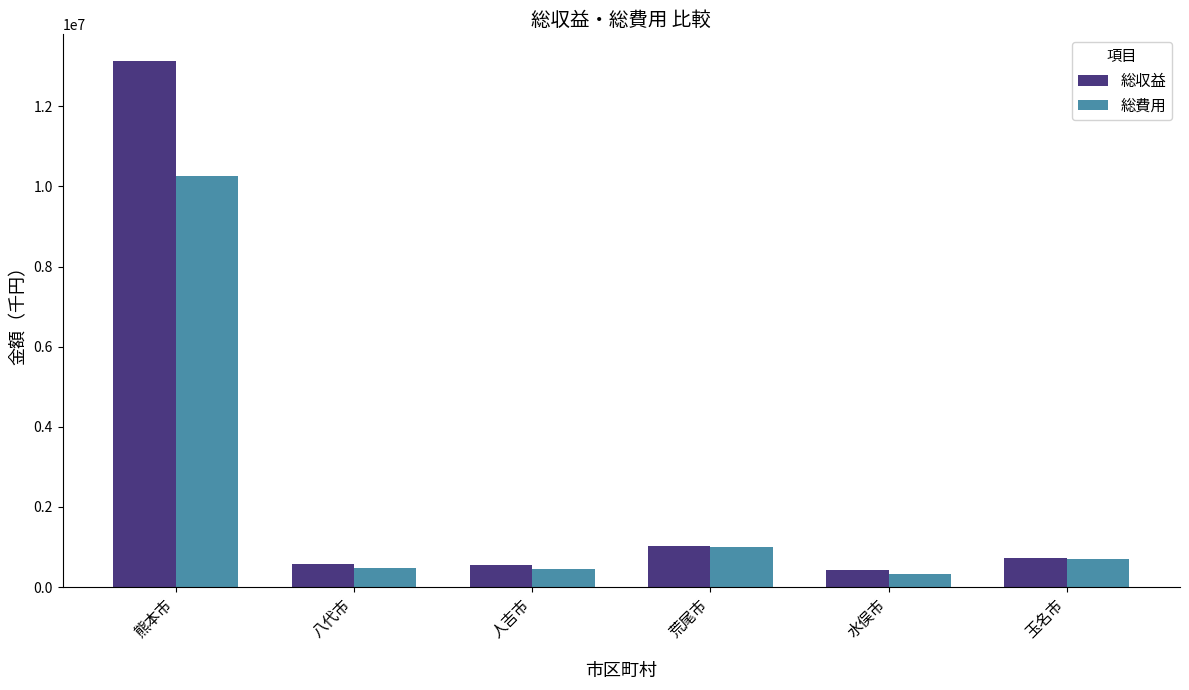

The value of 総収益 at 熊本市 is 13140933. True or false?

True